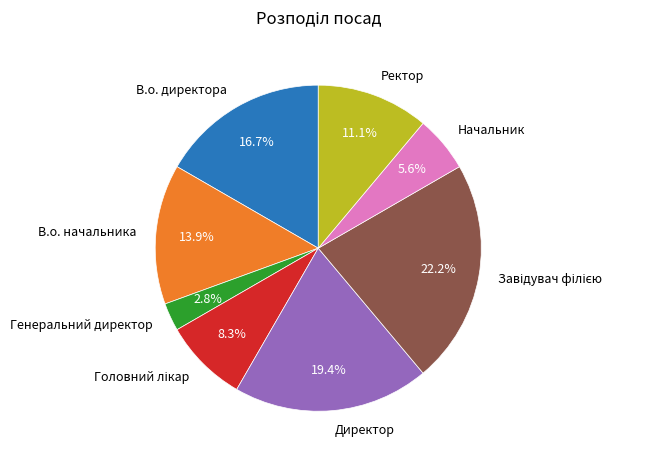

What is the smallest slice in the pie chart?

Генеральний директор